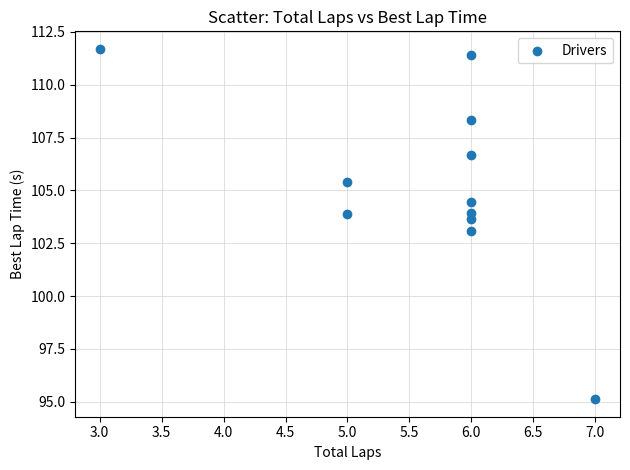

What is the range of Y values (max minus min)?

16.6